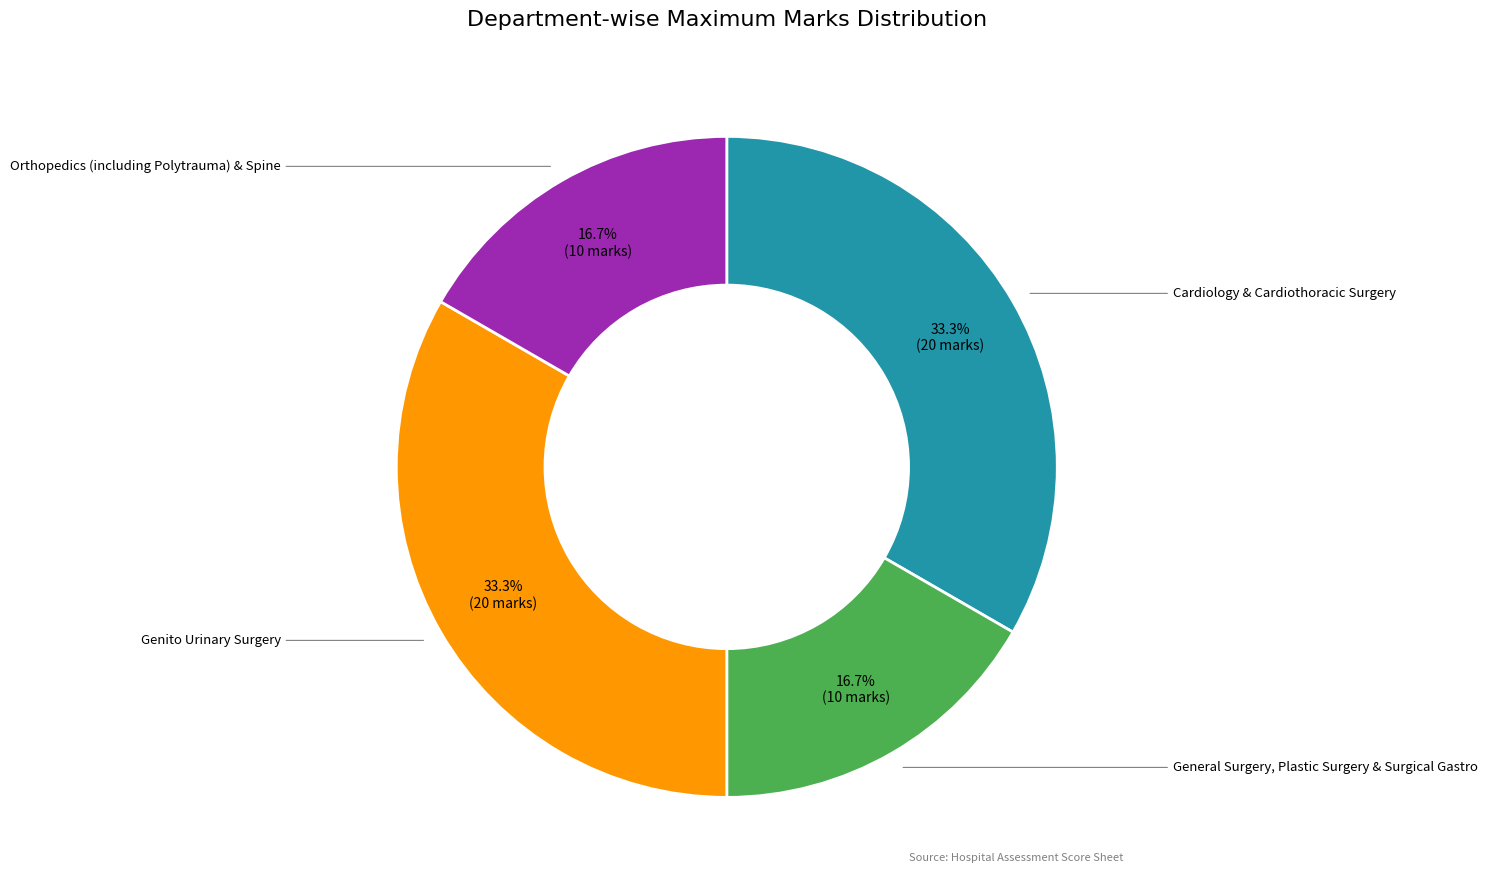

Is there any slice that represents more than half of the pie?

No